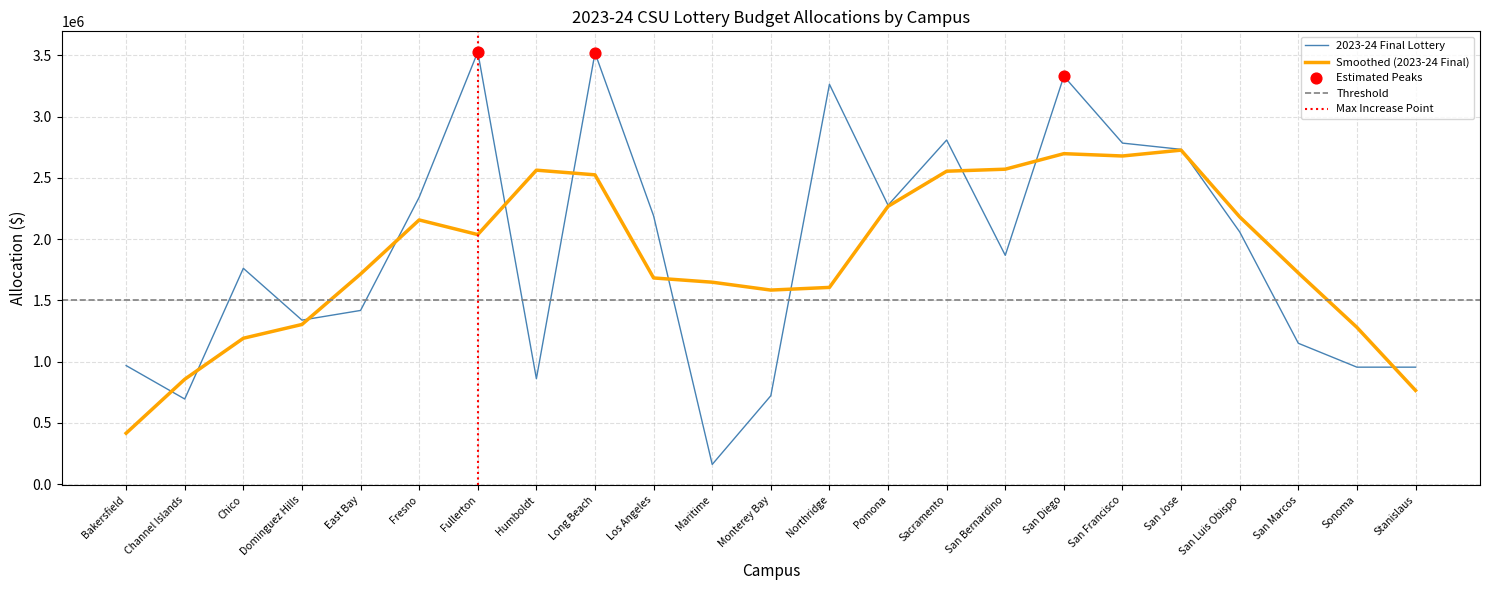

Which series has the largest Y range (max minus min)?

2023-24 Final Lottery